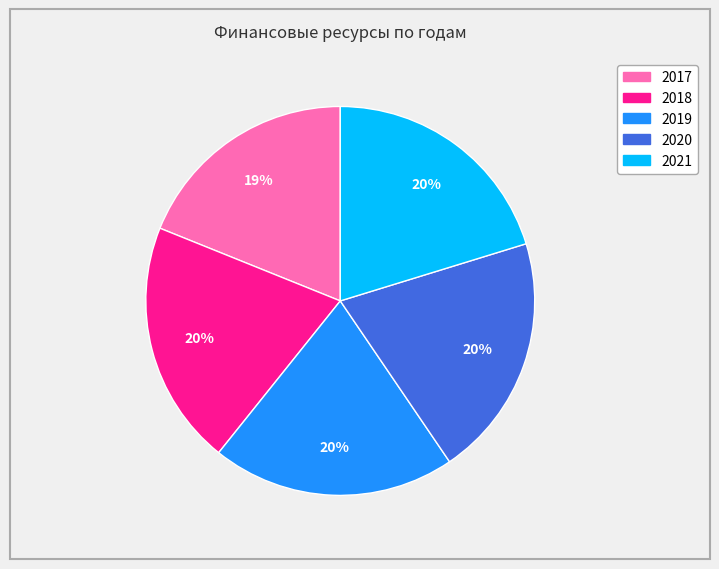

What percentage is the 2020 slice, to the nearest percent?

20%